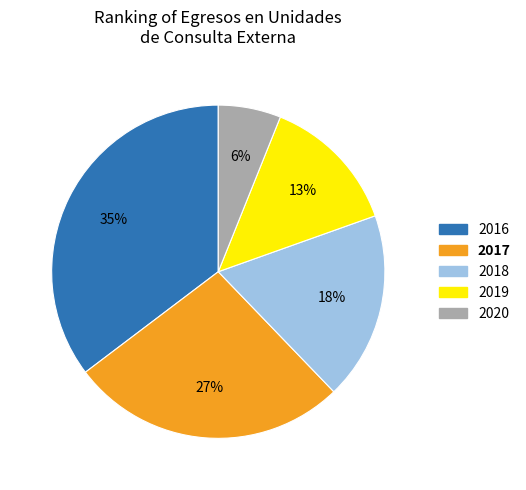

What is the largest slice in the pie chart?

2016